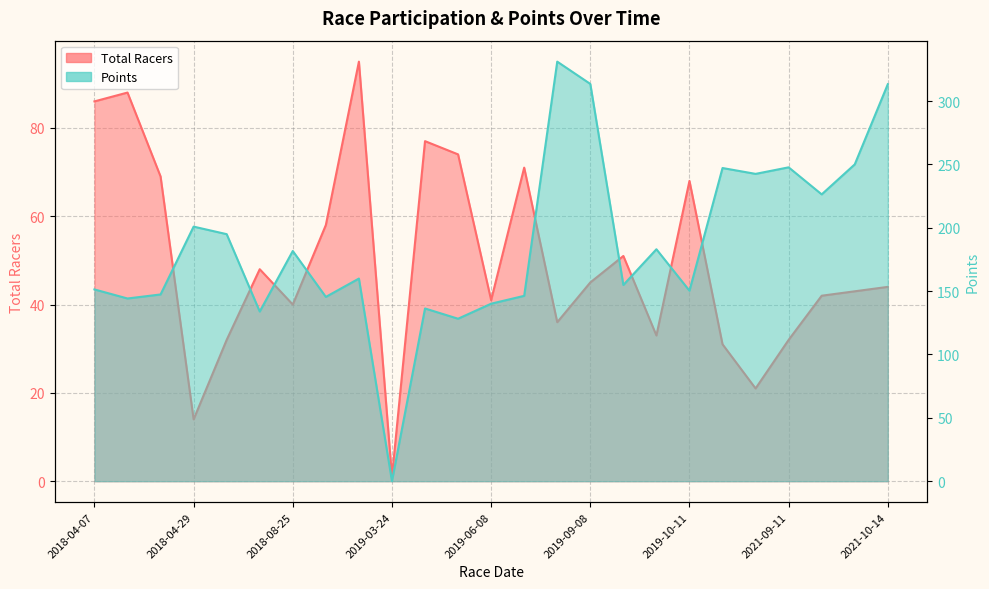

What is the label of the 12th point from the right?

2019-07-24